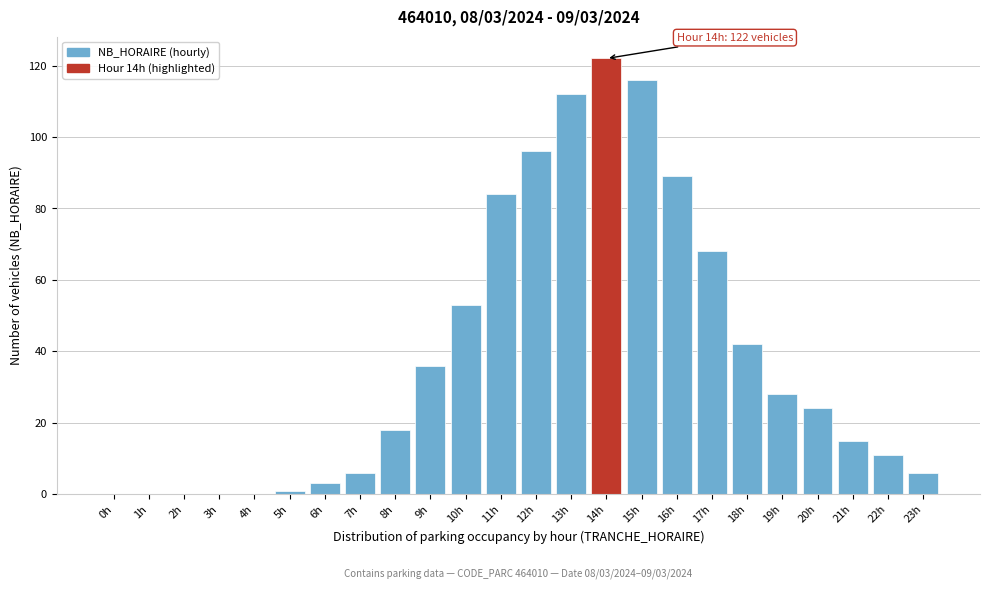

Reading right to left, transcribe all the data shown in this chart.

23h=6	22h=11	21h=15	20h=24	19h=28	18h=42	17h=68	16h=89	15h=116	14h=122	13h=112	12h=96	11h=84	10h=53	9h=36	8h=18	7h=6	6h=3	5h=1	4h=0	3h=0	2h=0	1h=0	0h=0